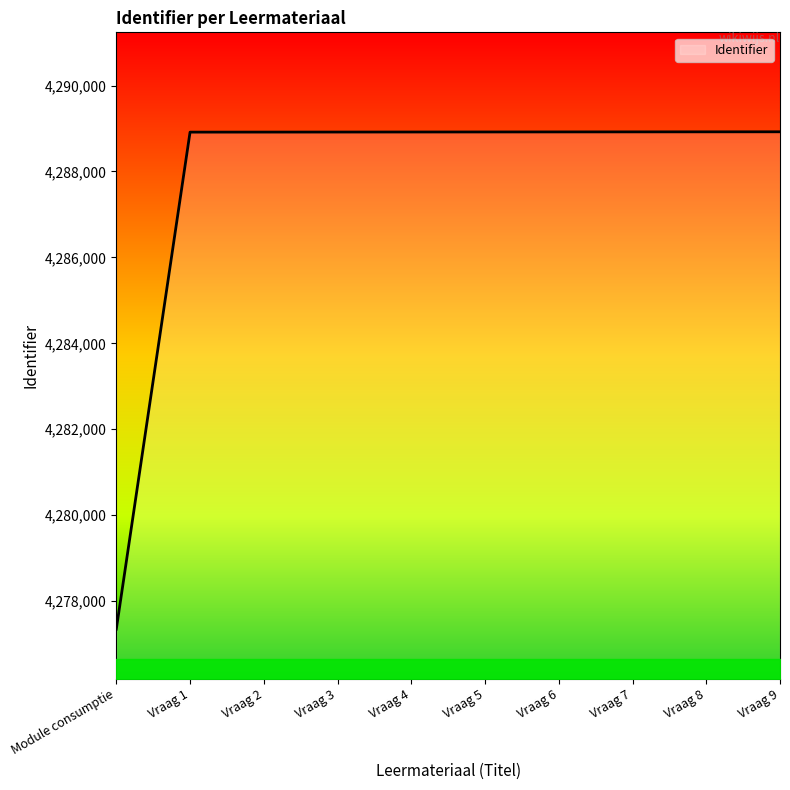

What is the difference between the maximum and second lowest values?

8